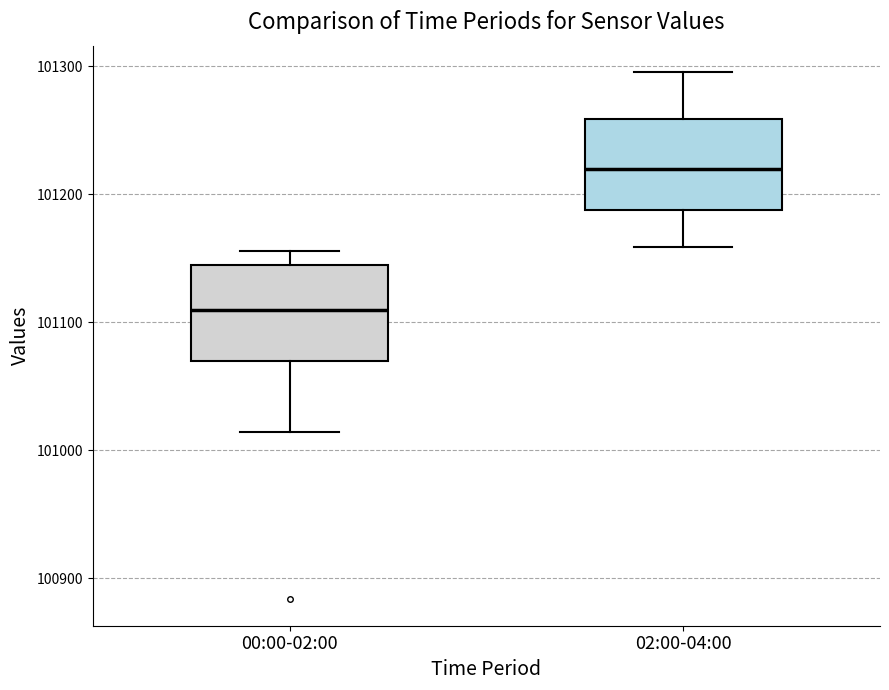

Where is the upper edge of the box for 02:00-04:00 on the y-axis? The values are not printed on the chart, so give them approximately, as read against the axis.

101260